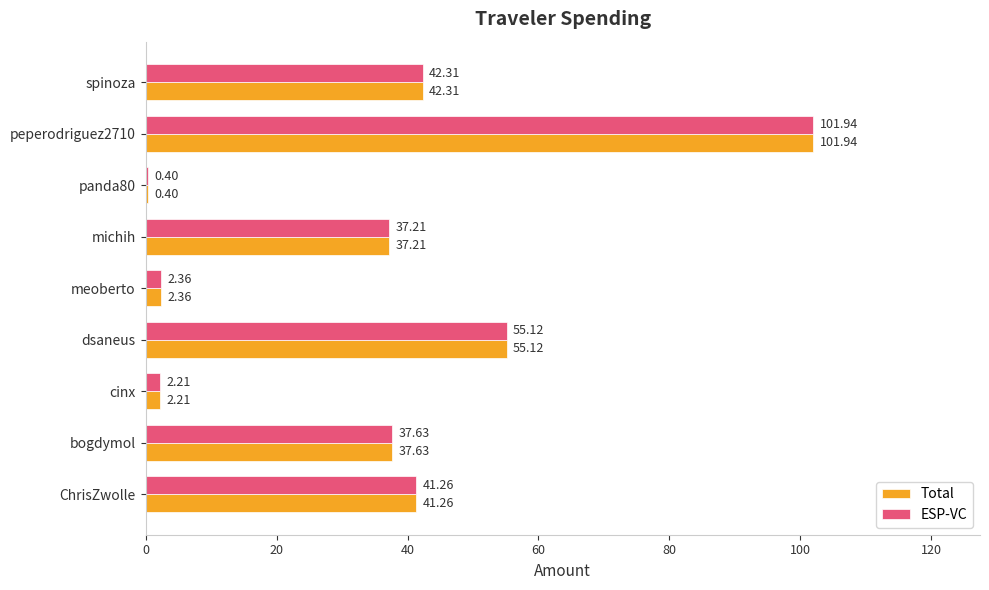

Rank the categories by Total value from highest to lowest.

peperodriguez2710, dsaneus, spinoza, ChrisZwolle, bogdymol, michih, meoberto, cinx, panda80